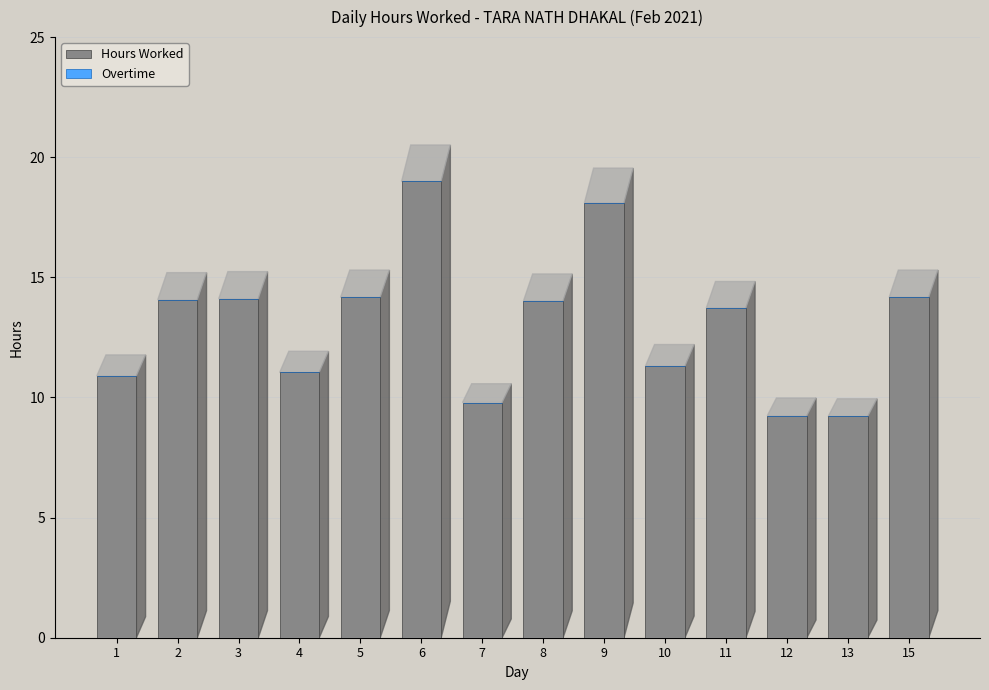

At which category does the chart reach its peak across all series?

6